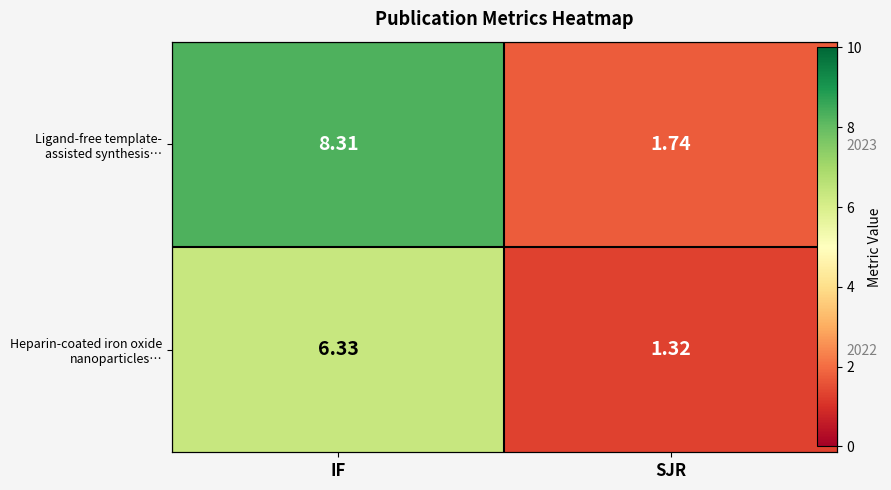

What is the sum of the Heparin-coated iron oxide nanoparticles… values at IF and SJR?

7.7